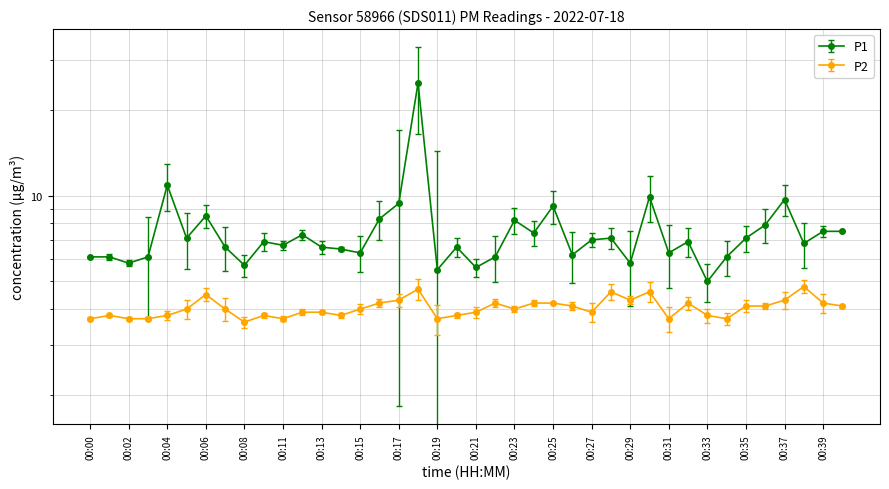

What is the value of the P1 point at the 27th from the left?

7.0